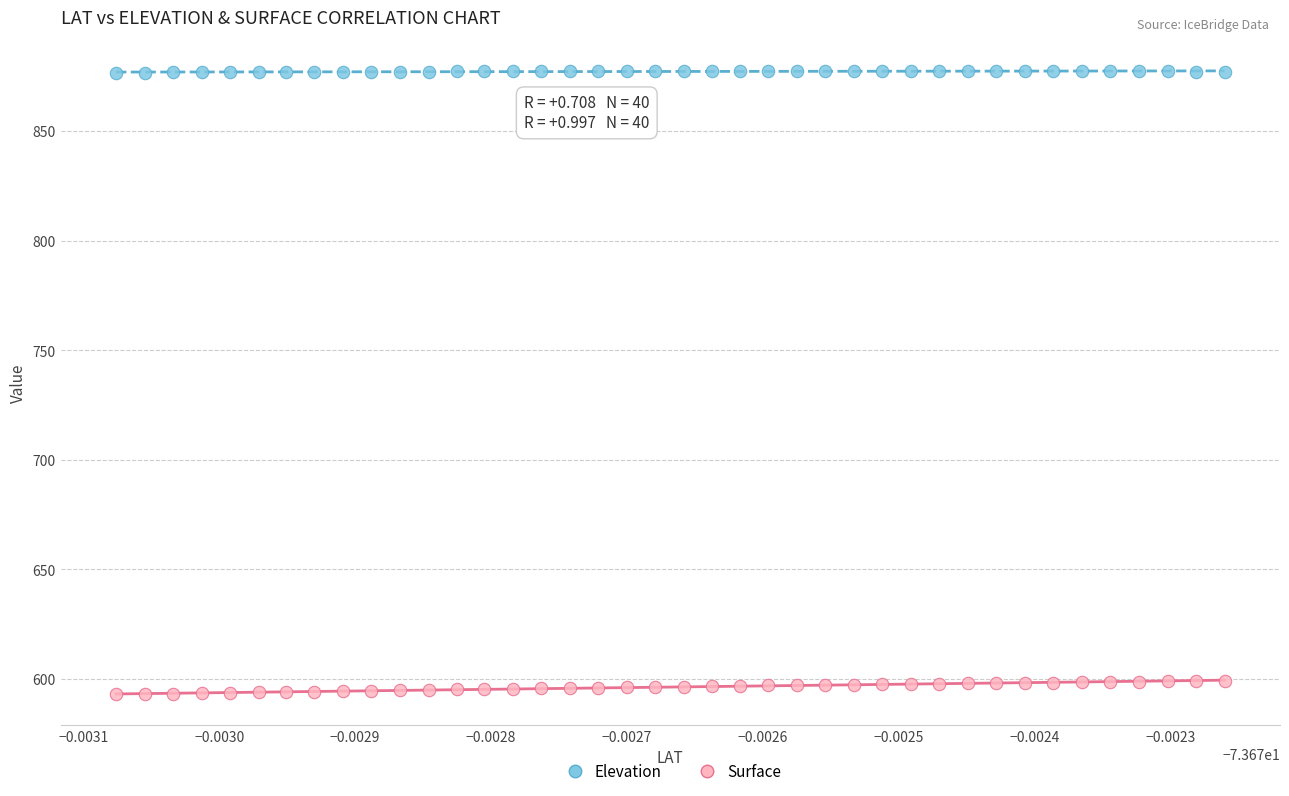

Which series has the largest Y range (max minus min)?

Surface